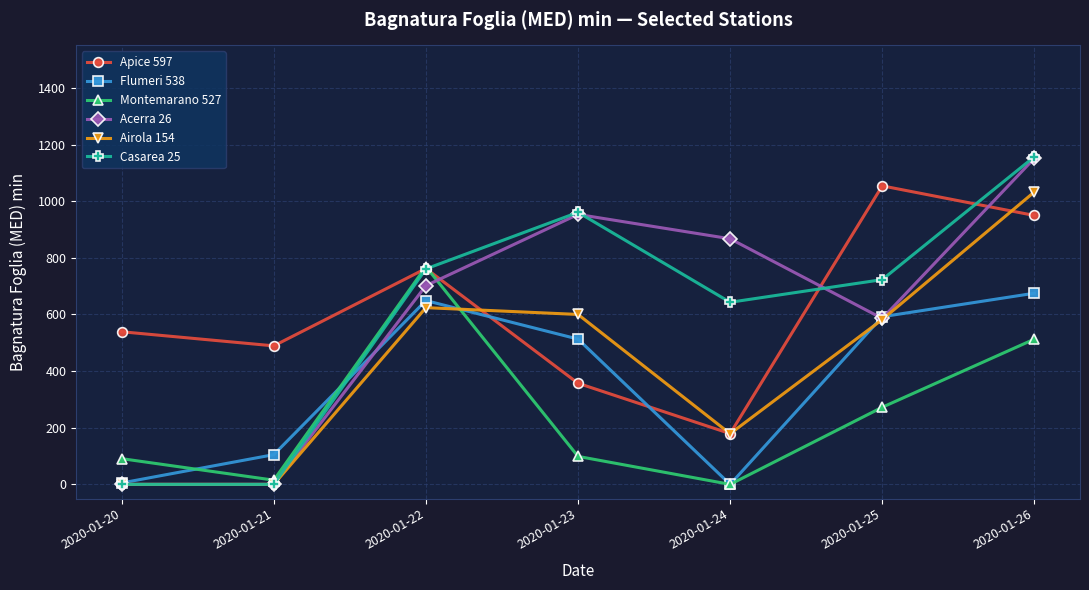

How many series are shown in this chart?

6